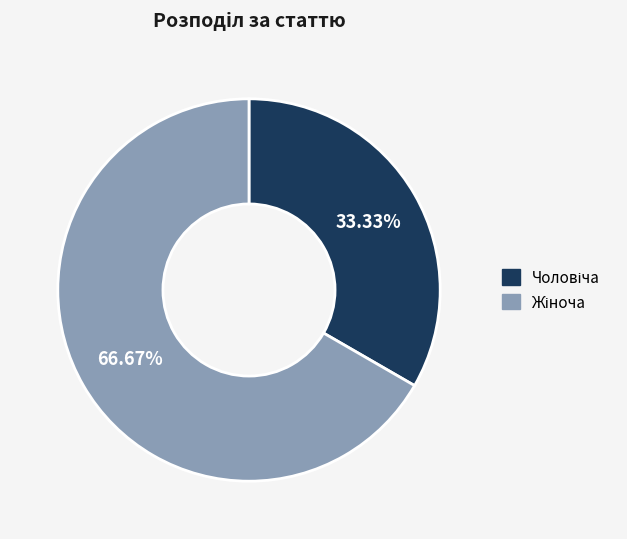

Is there a majority slice in this chart?

Yes